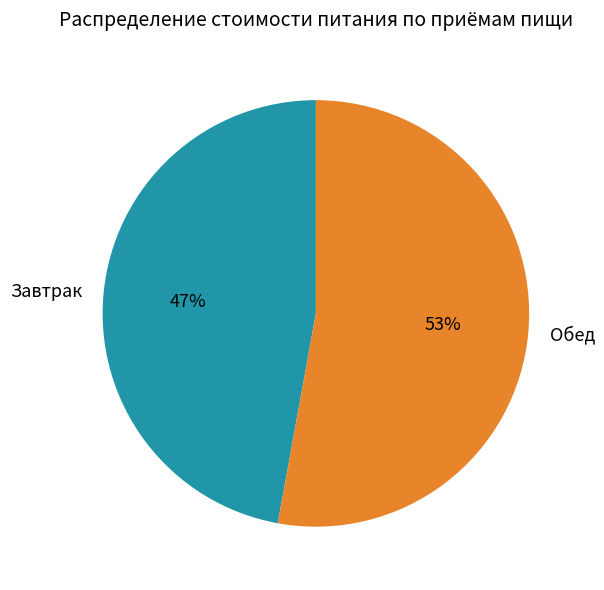

To the nearest percent, what is the difference between the largest and smallest slice percentages?

6%